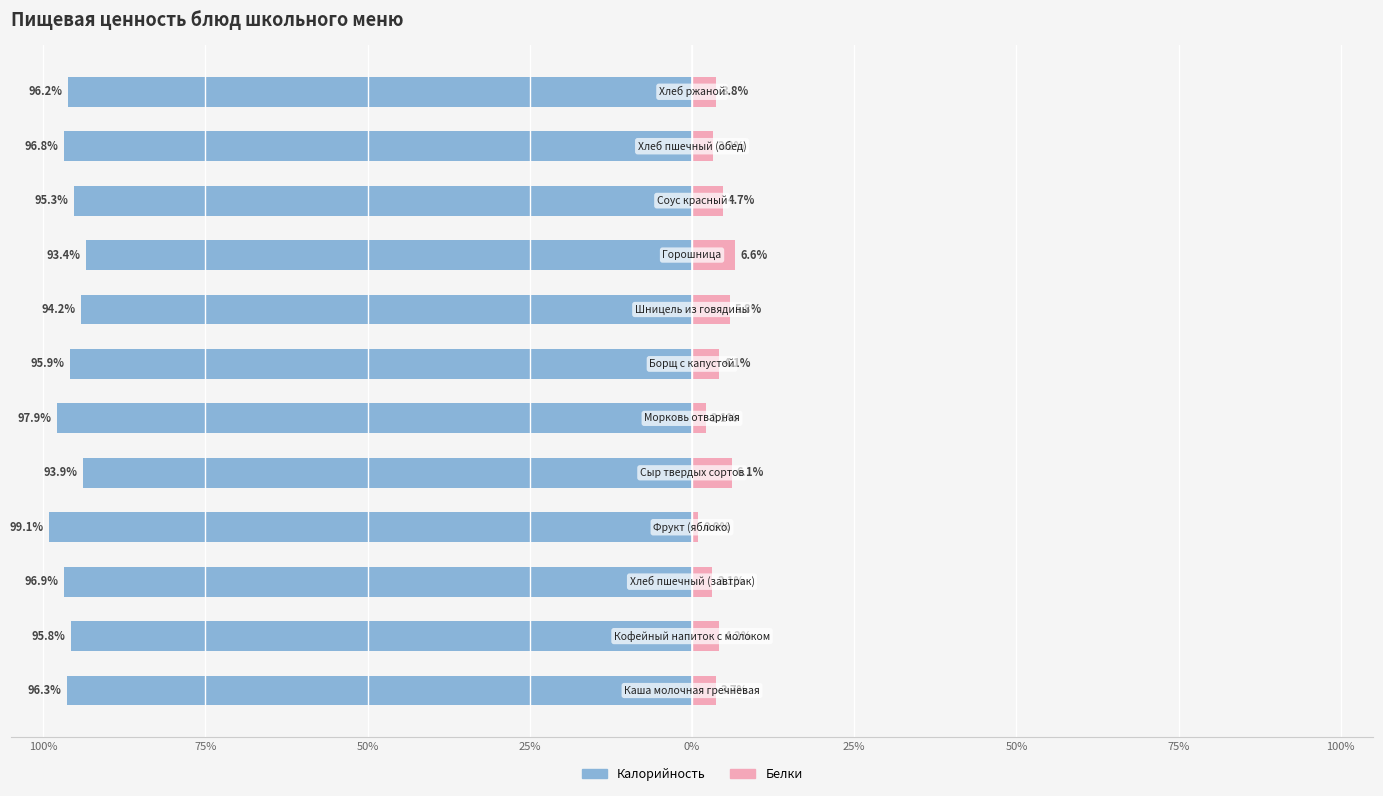

What is the value of the Белки bar at the 12th from the left?

3.8